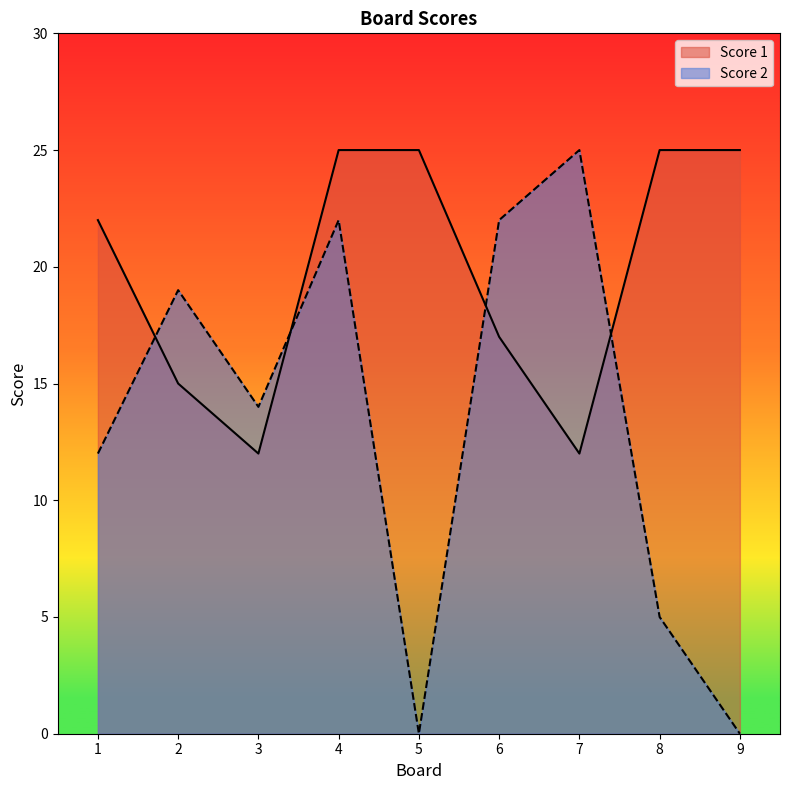

The value of Score 2 at 8 is 5. True or false?

True